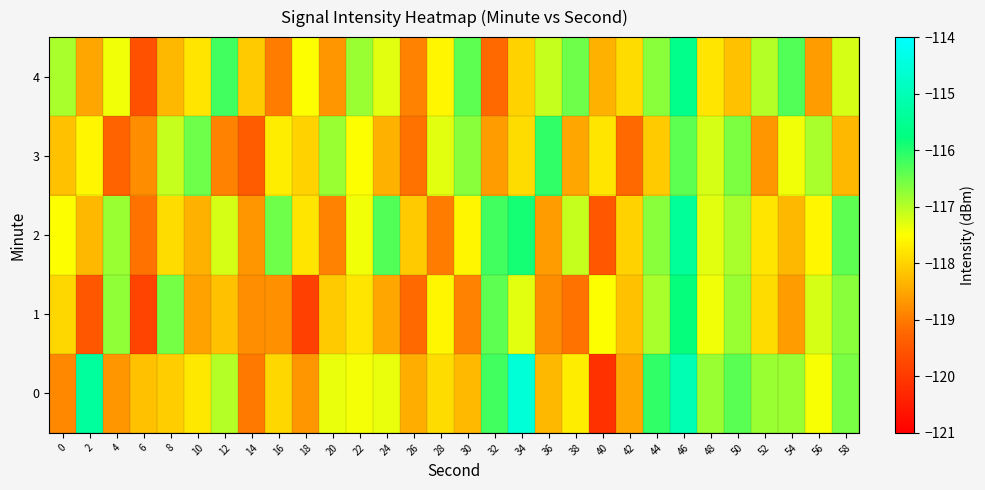

List the series in order of their peak value, highest first.

0, 2, 4, 1, 3